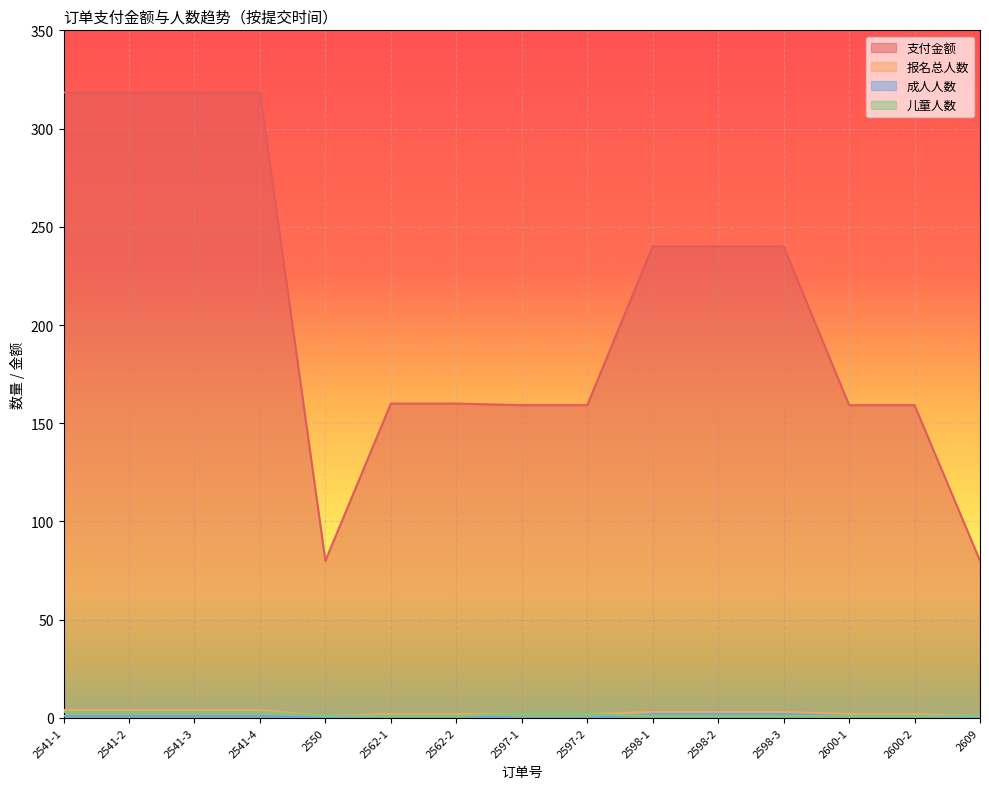

At which label does 成人人数 first exceed 1?

2598-1